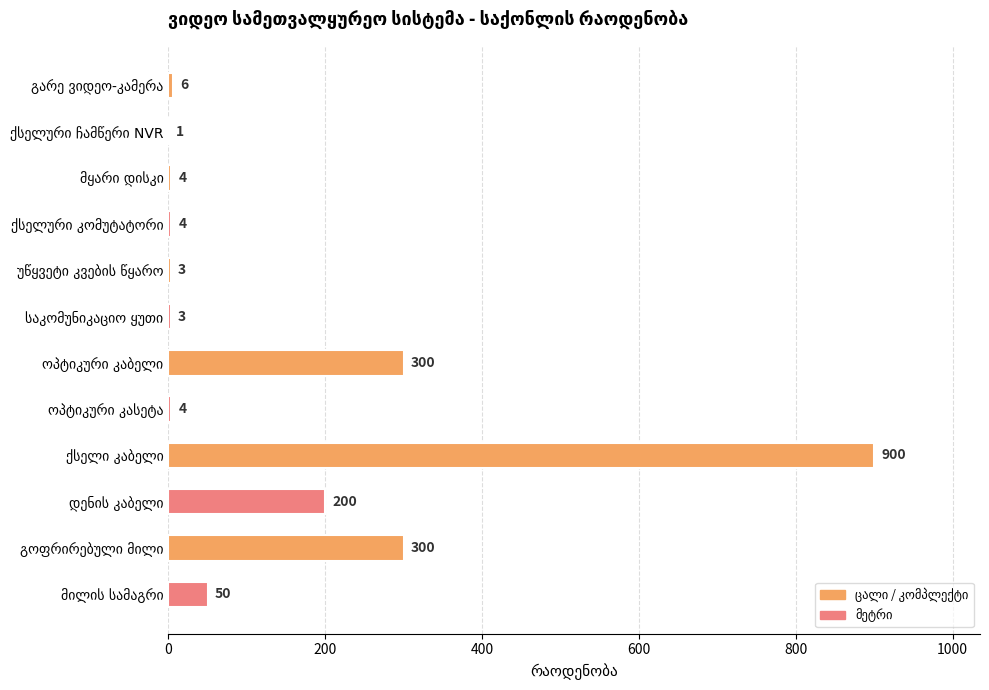

What is the sum of all values?

1775